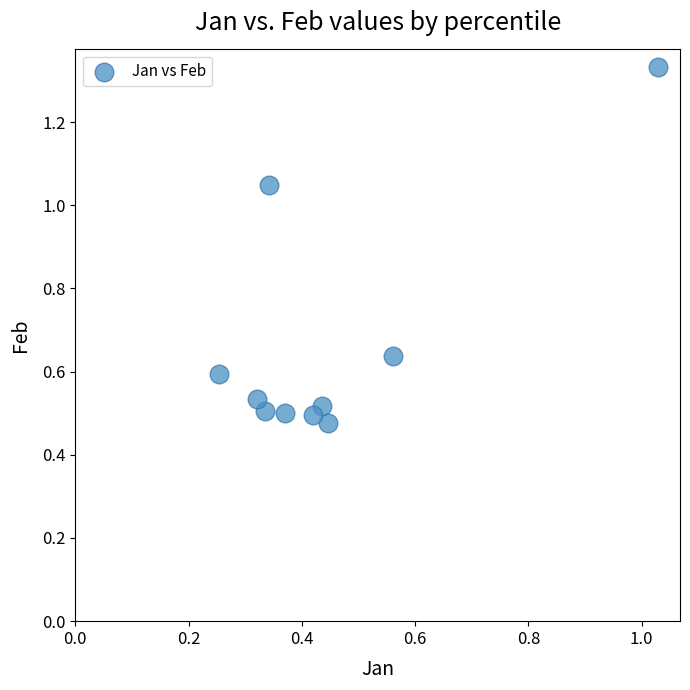

What is the range of X values (max minus min)?

0.8